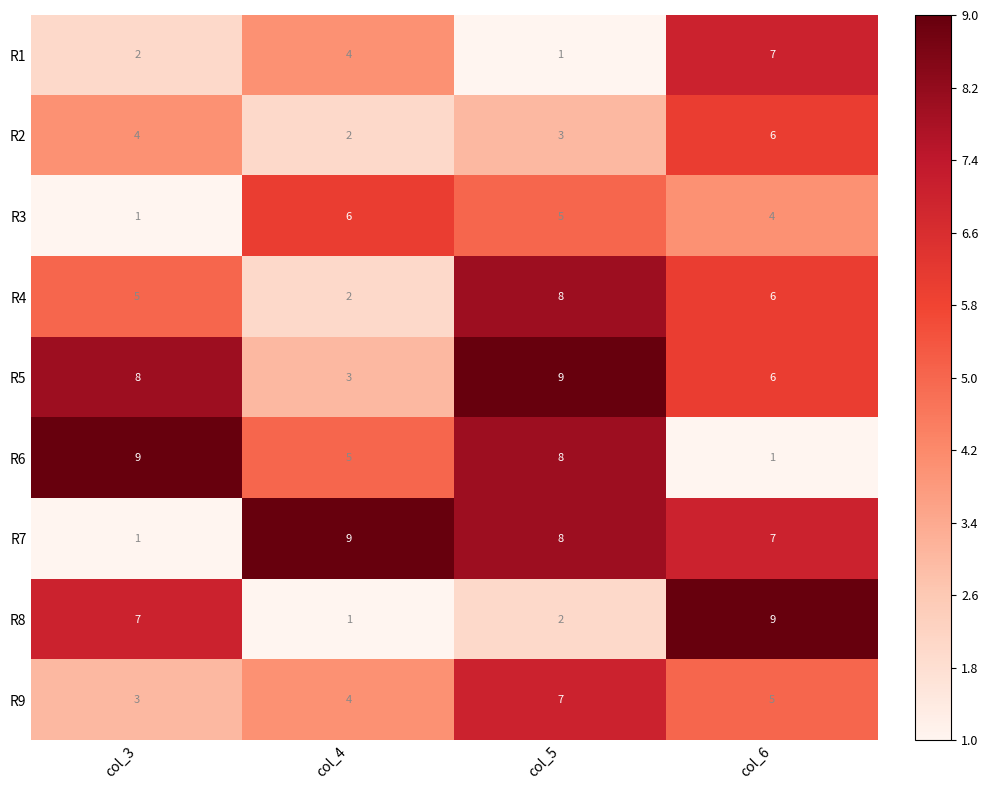

List the labels in order of R5 value, smallest first.

col_4, col_6, col_3, col_5